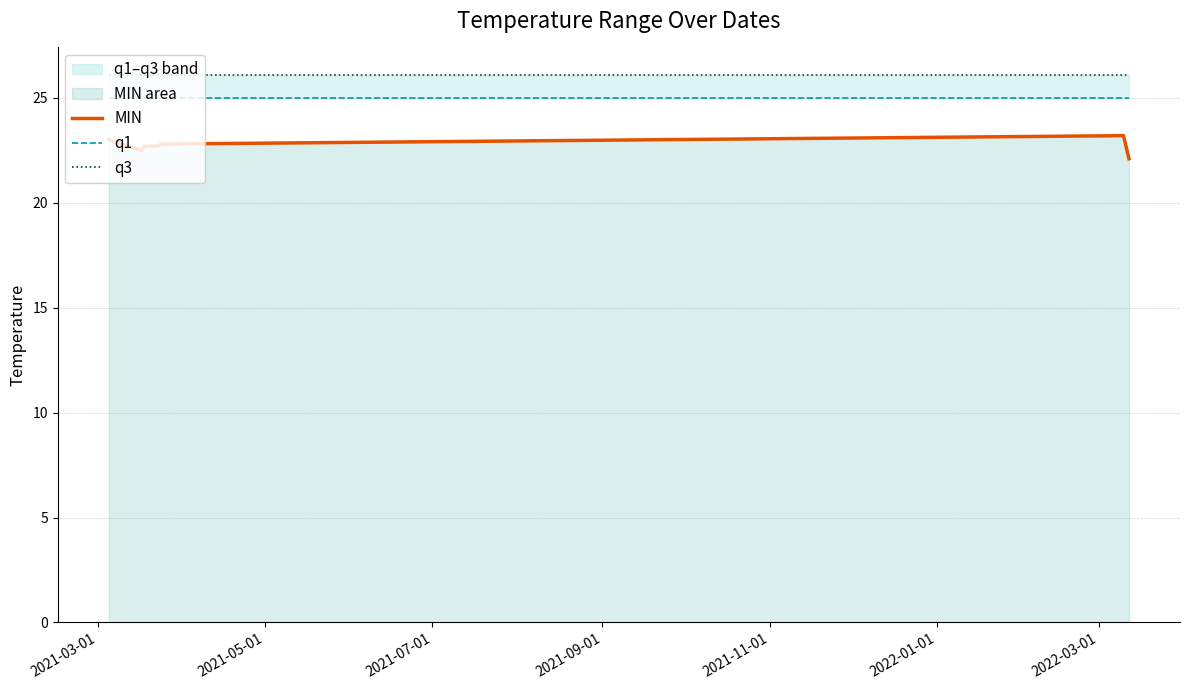

List the series in order of their peak value, lowest first.

MIN, q1, q3